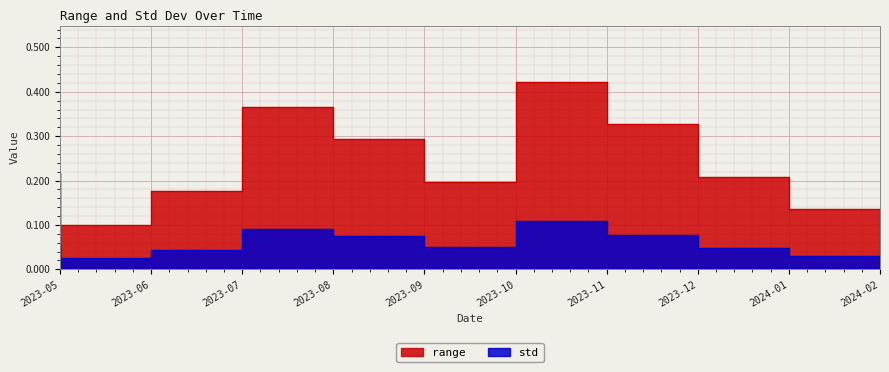

What is the sum of the std values at 2023-11 and 2023-10?

0.2